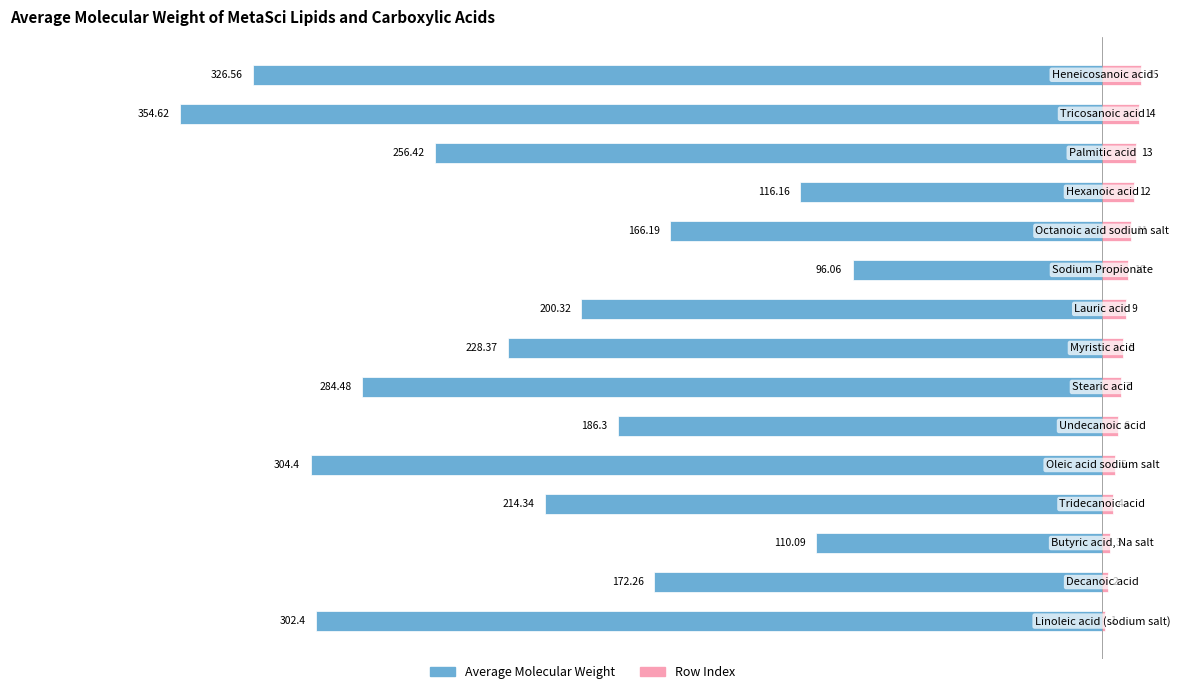

What are all the series names shown in the legend?

Average Molecular Weight, Row Index